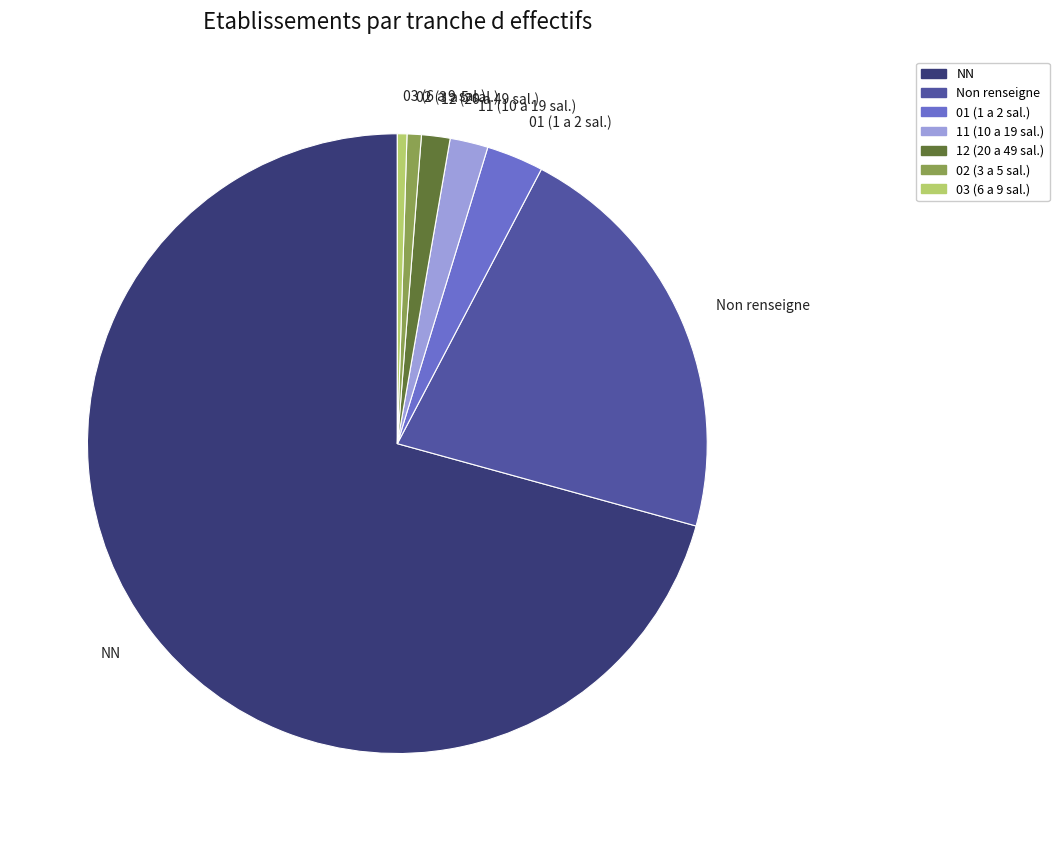

Is there a majority slice in this chart?

Yes